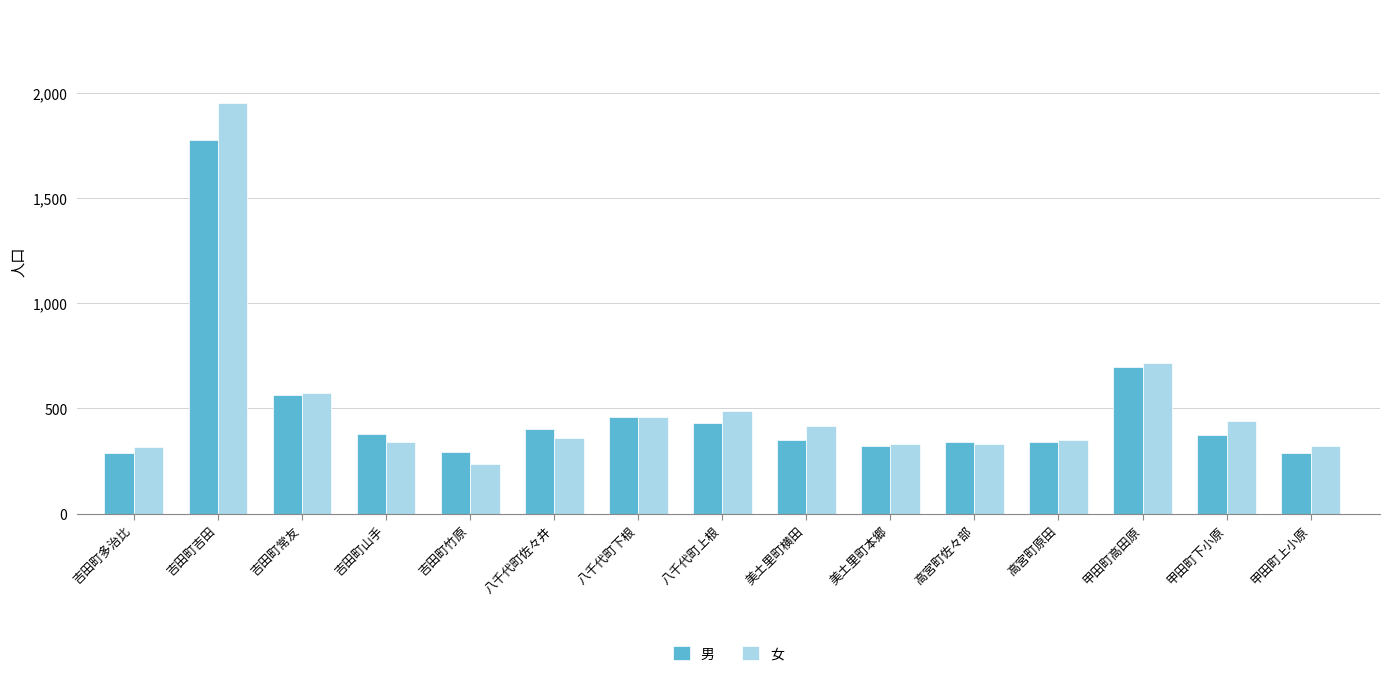

What is the sum of the 男 values at 美土里町横田 and 八千代町下根?

807